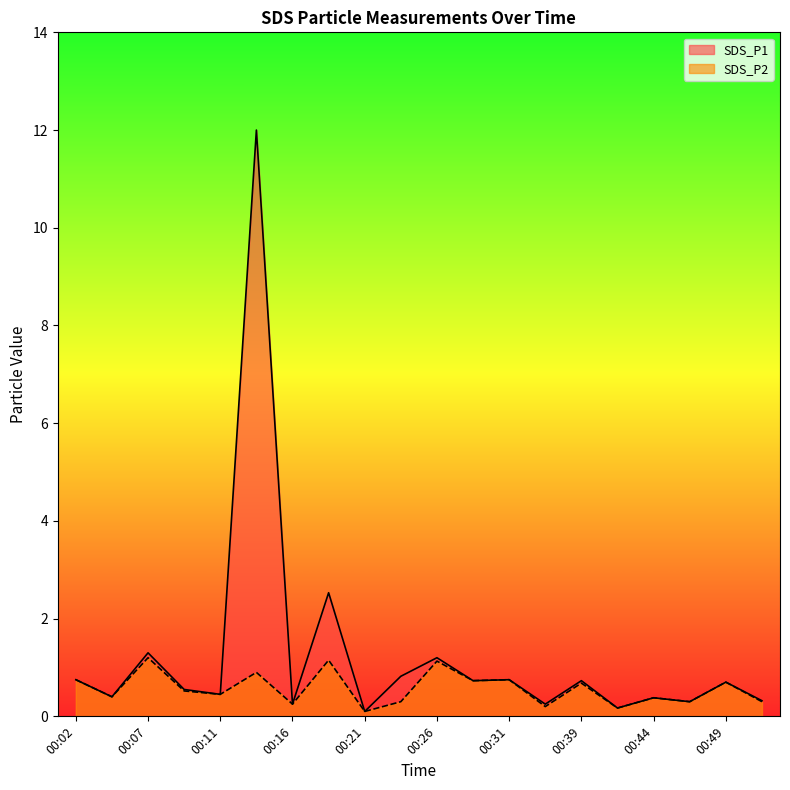

Reading left to right, what are all the values shown in this chart?

SDS_P1: 0.8	0.4	1.3	0.6	0.5	12.0	0.2	2.5	0.1	0.8	1.2	0.7	0.8	0.2	0.7	0.2	0.4	0.3	0.7	0.3
SDS_P2: 0.8	0.4	1.2	0.5	0.5	0.9	0.2	1.1	0.1	0.3	1.1	0.7	0.8	0.2	0.7	0.2	0.4	0.3	0.7	0.3